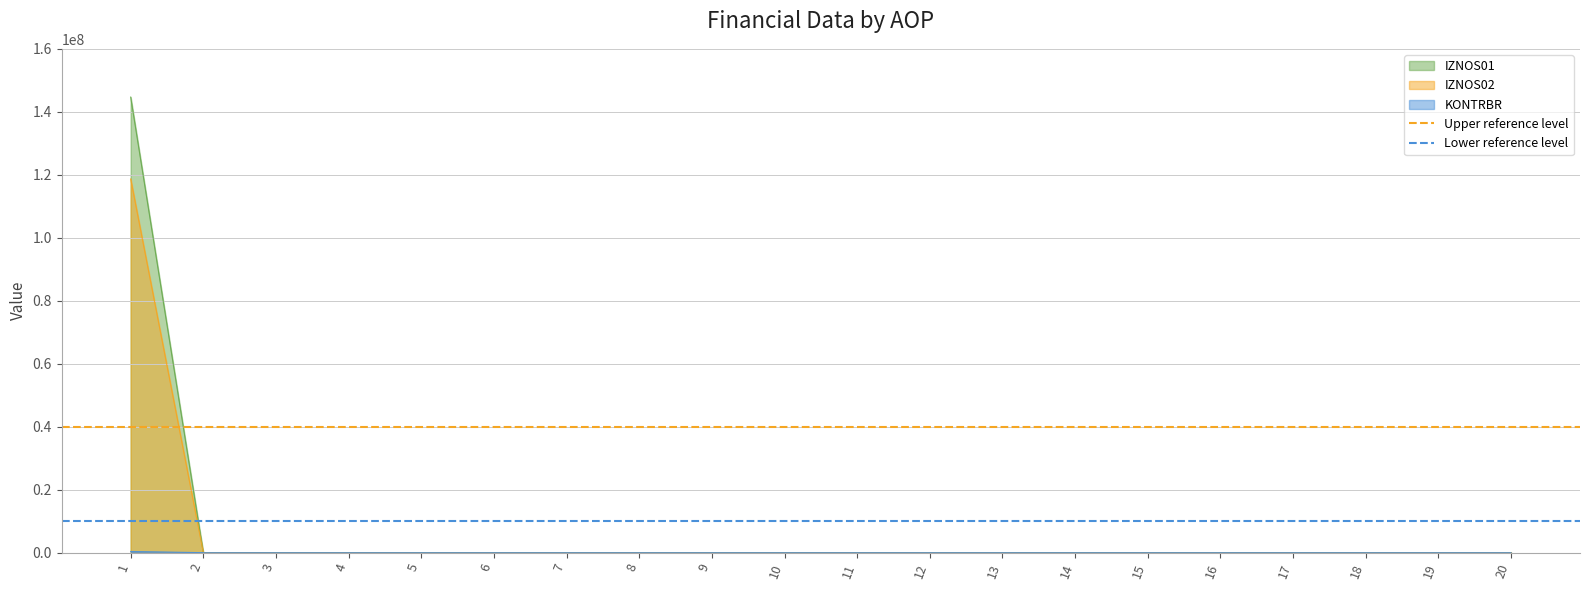

The value of IZNOS01 at 6 is 0.0. True or false?

True